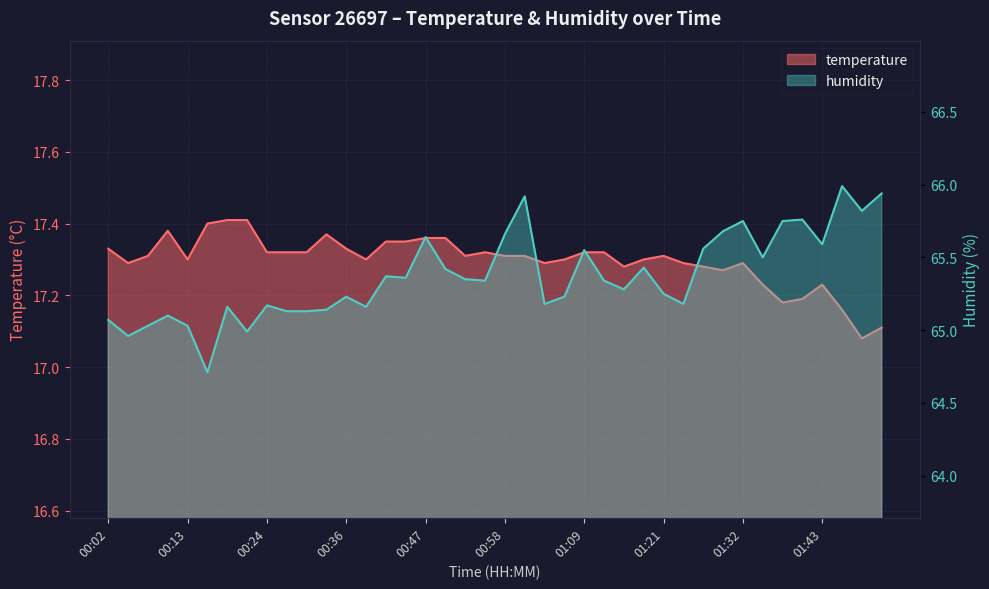

True or false: temperature and humidity intersect in this chart.

False